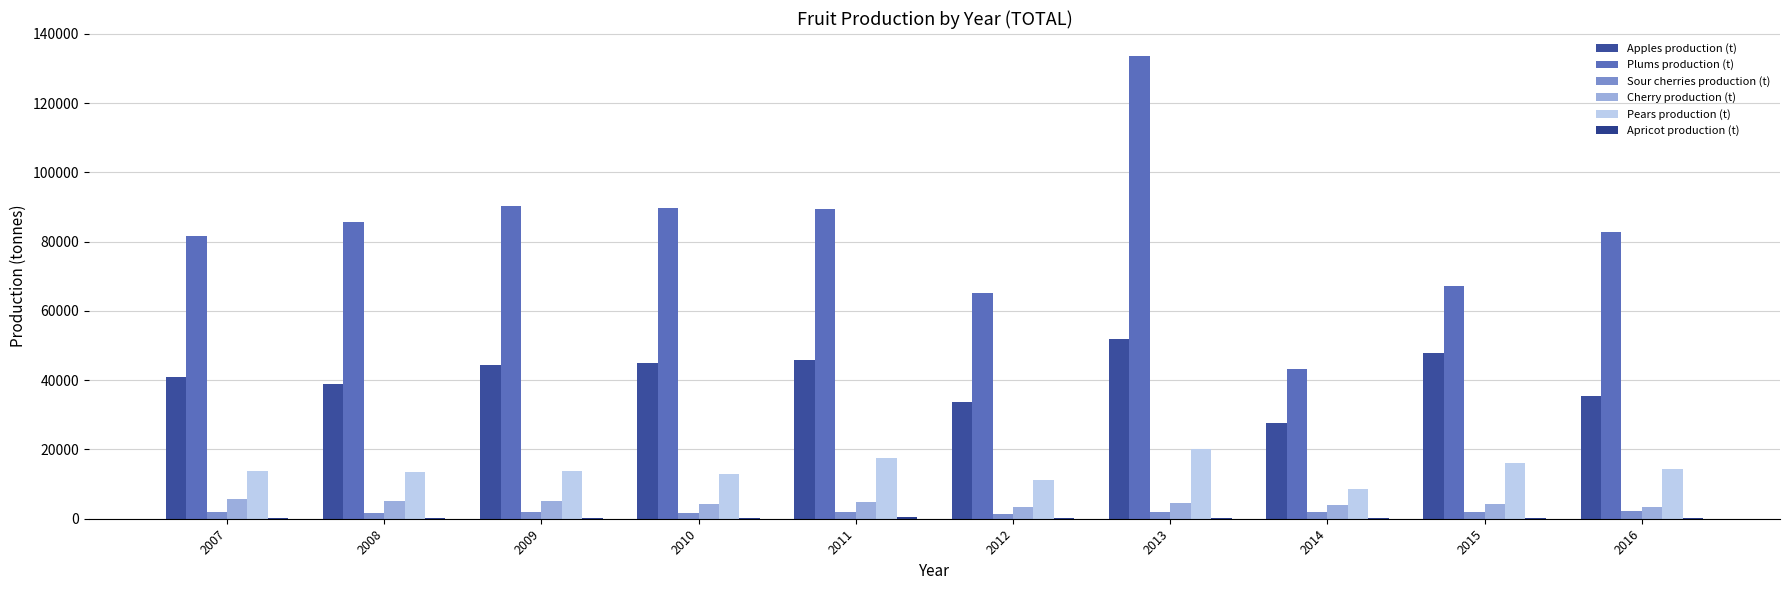

What is the spread (max minus min) of values at 2009?

89874